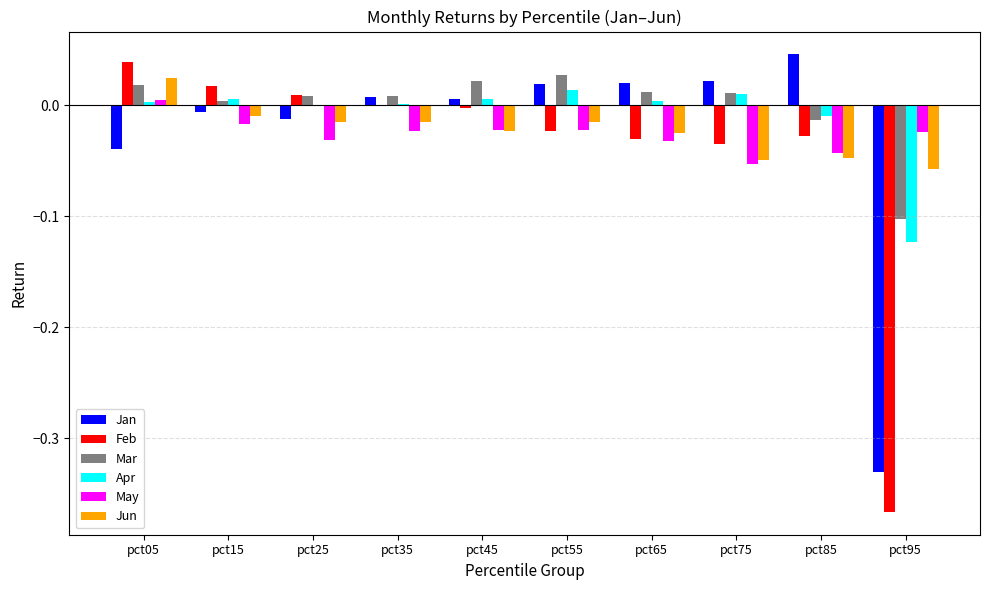

Is it true that Mar equals 0.0 at pct25?

True